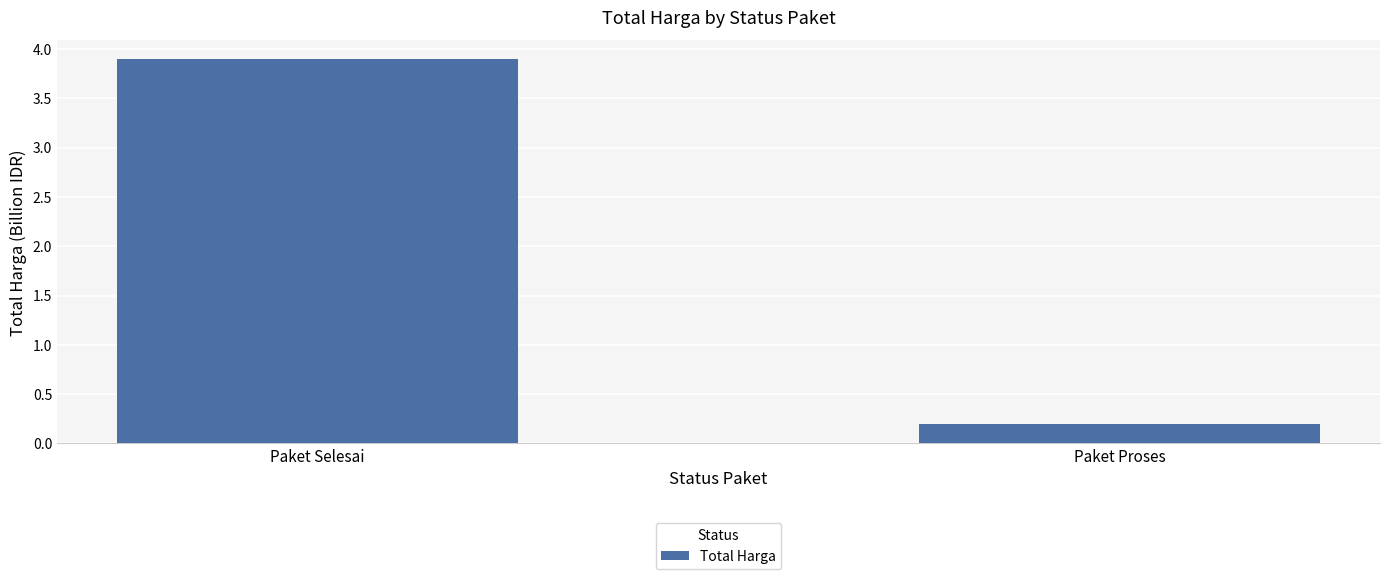

What is the smallest value displayed?

0.2